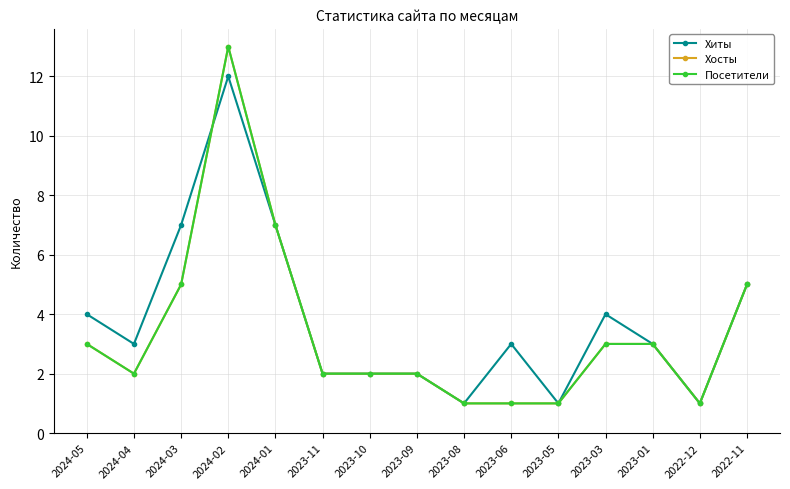

Does the chart have visible grid lines?

Yes